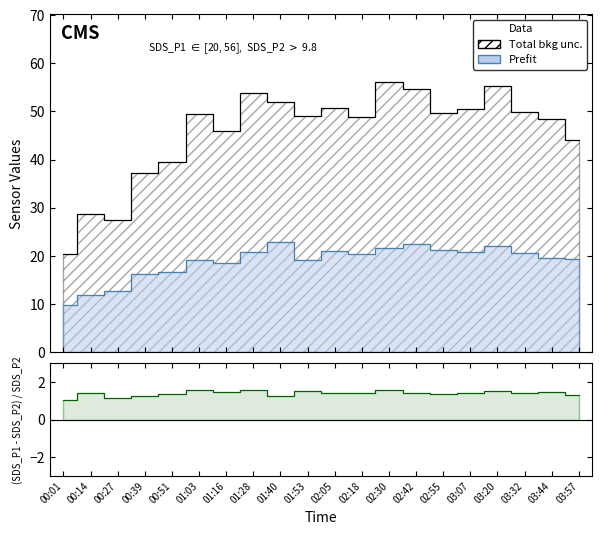

What is the value of the SDS_P2 line point at the 19th from the left?

19.5